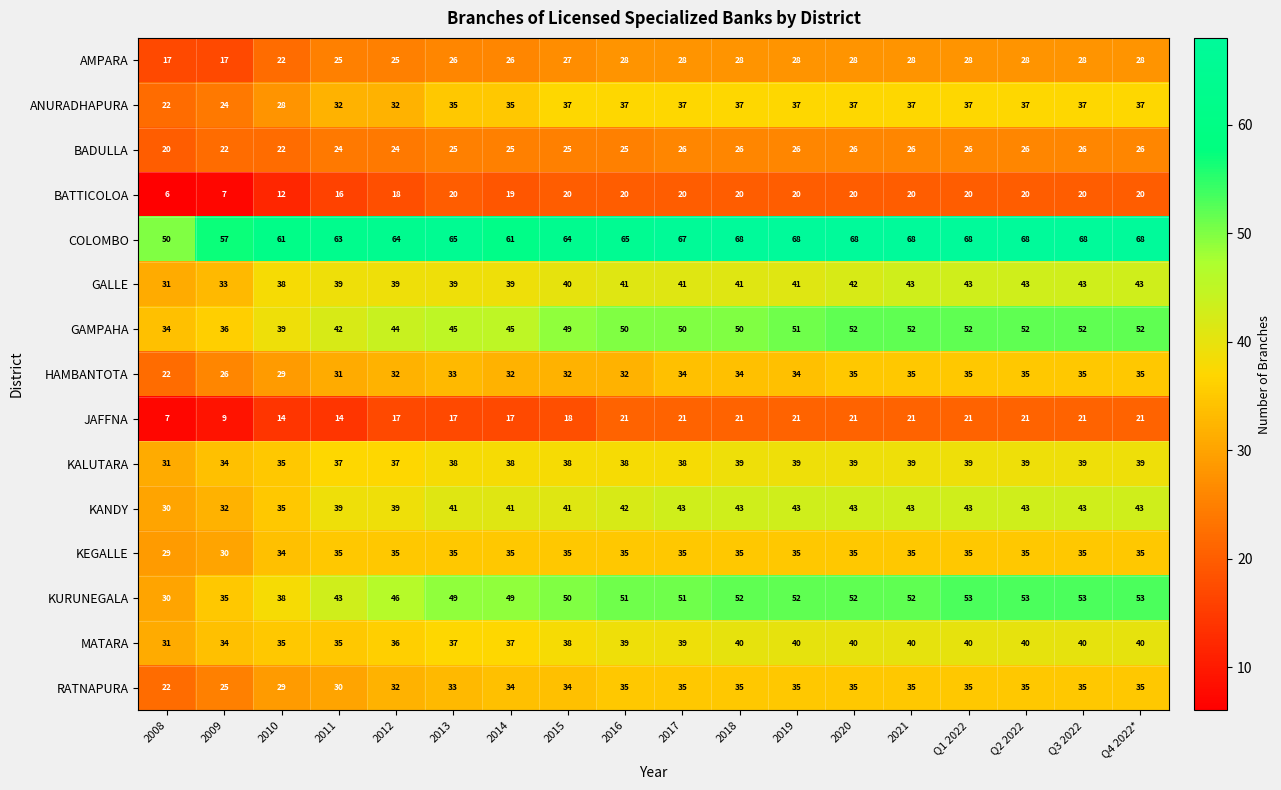

How many series are shown in this chart?

15